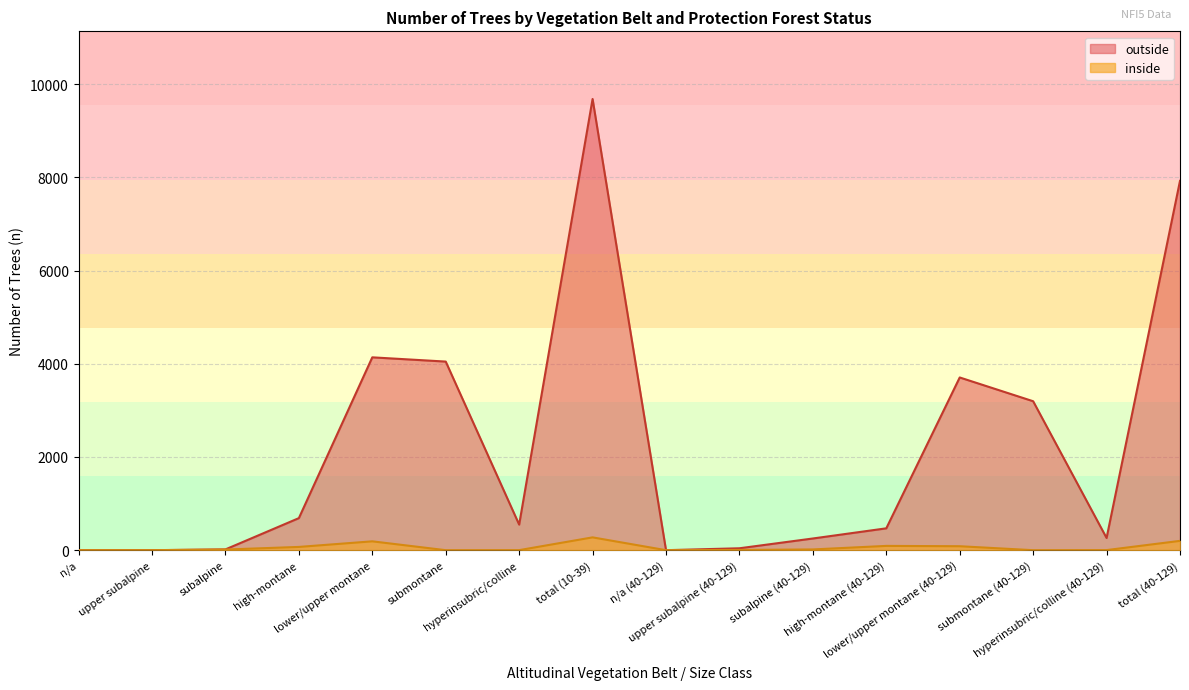

How many values in the outside series exceed 549?

7